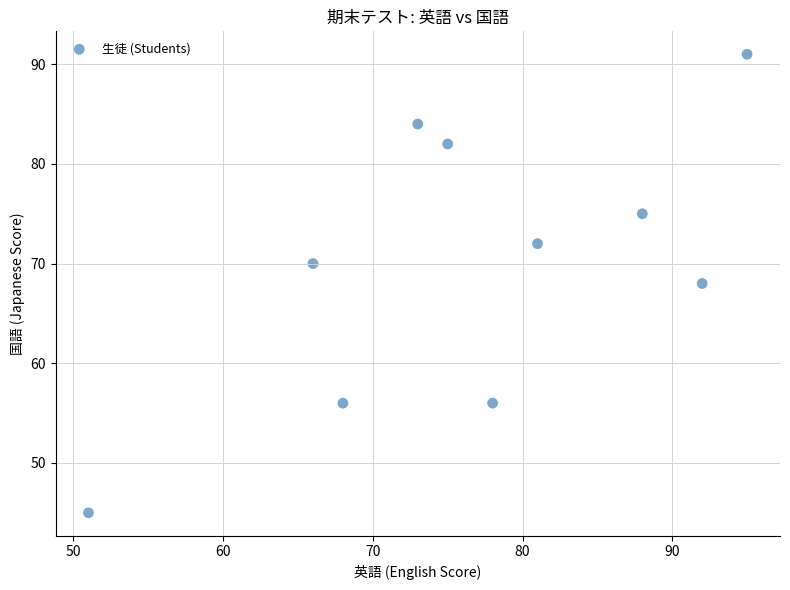

What is the range of X values (max minus min)?

44